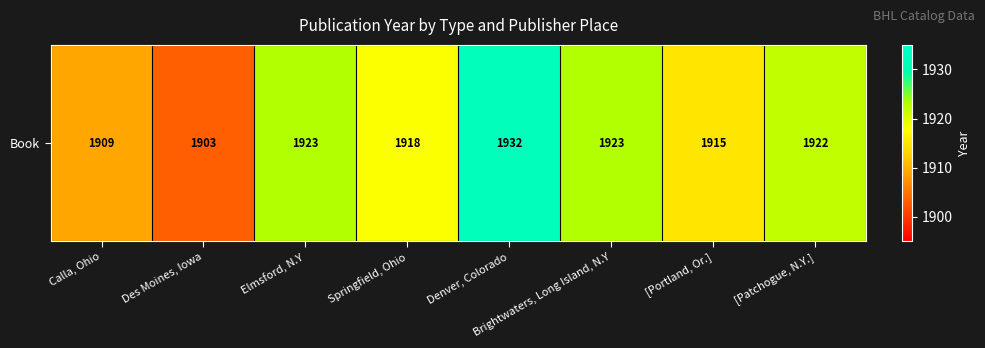

Reading left to right, what are all the values shown in this chart?

1909	1903	1923	1918	1932	1923	1915	1922